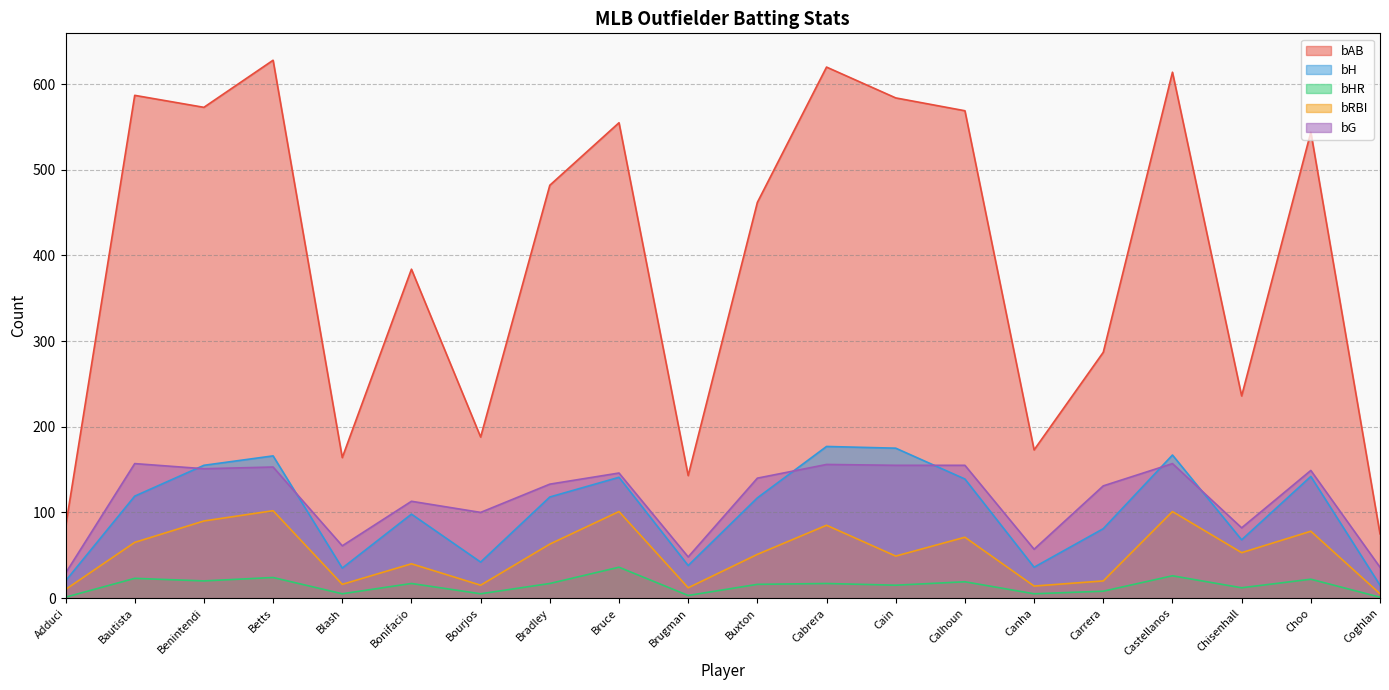

Rank the series at Choo from highest to lowest value.

bAB, bG, bH, bRBI, bHR